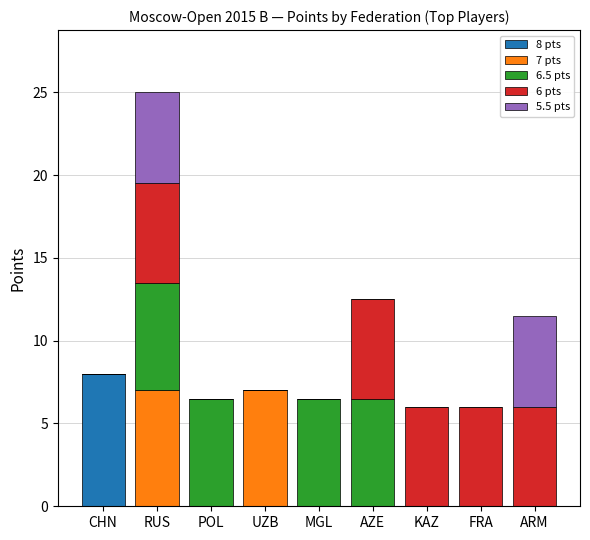

What is the sum of all 8 pts values?

8.0